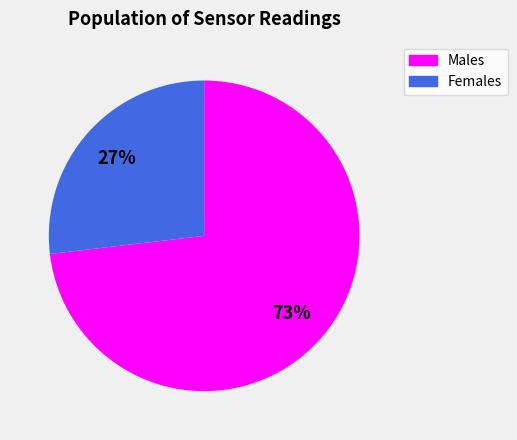

How many segments does this pie chart have?

2